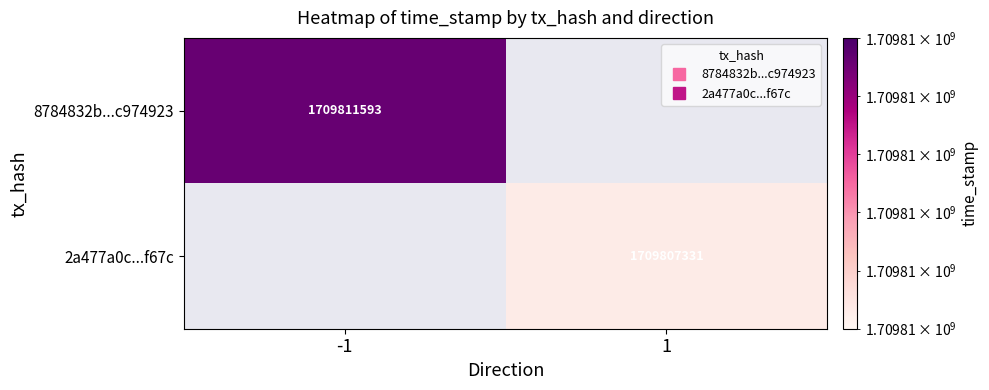

Rank the categories by 8784832b...c974923 value from lowest to highest.

-1, 1